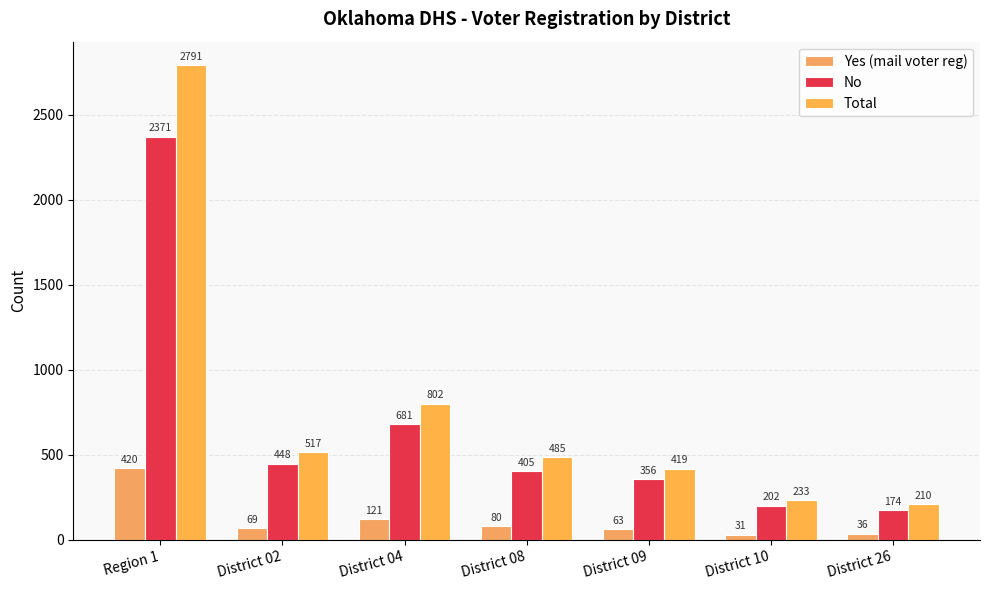

What is the sum of all Total values?

5457